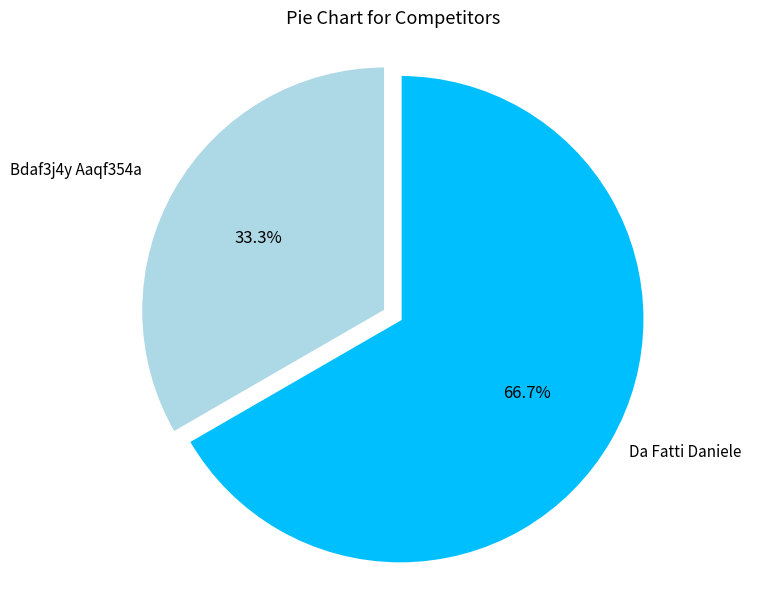

How much of the chart is everything except Bdaf3j4y Aaqf354a?

66.7%